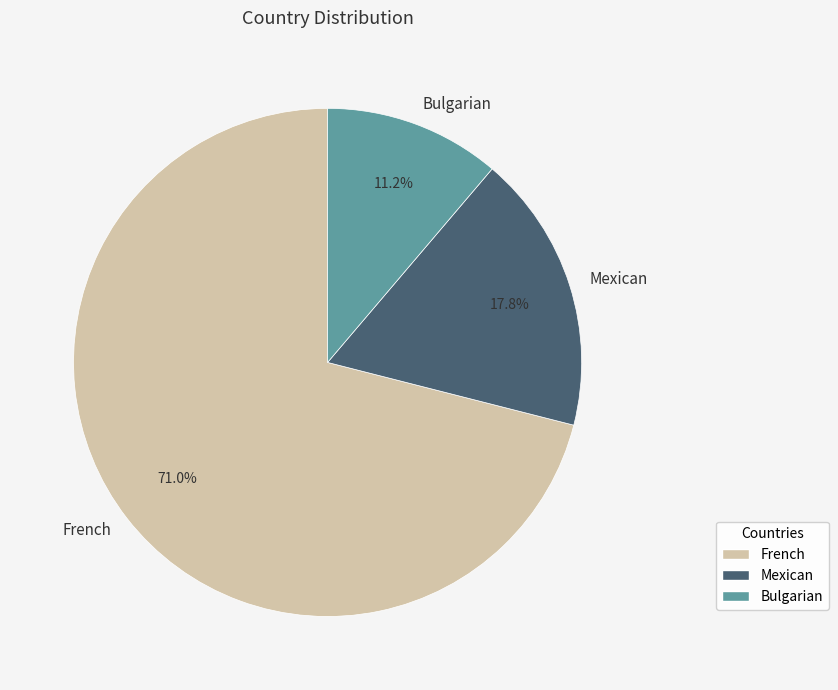

What is the ratio of the value at French to the value at Bulgarian?

6.3